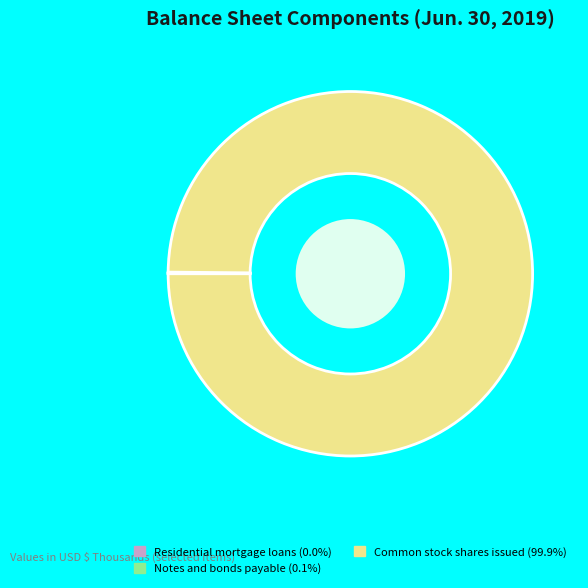

Which category has the biggest portion of the pie?

Common stock shares issued